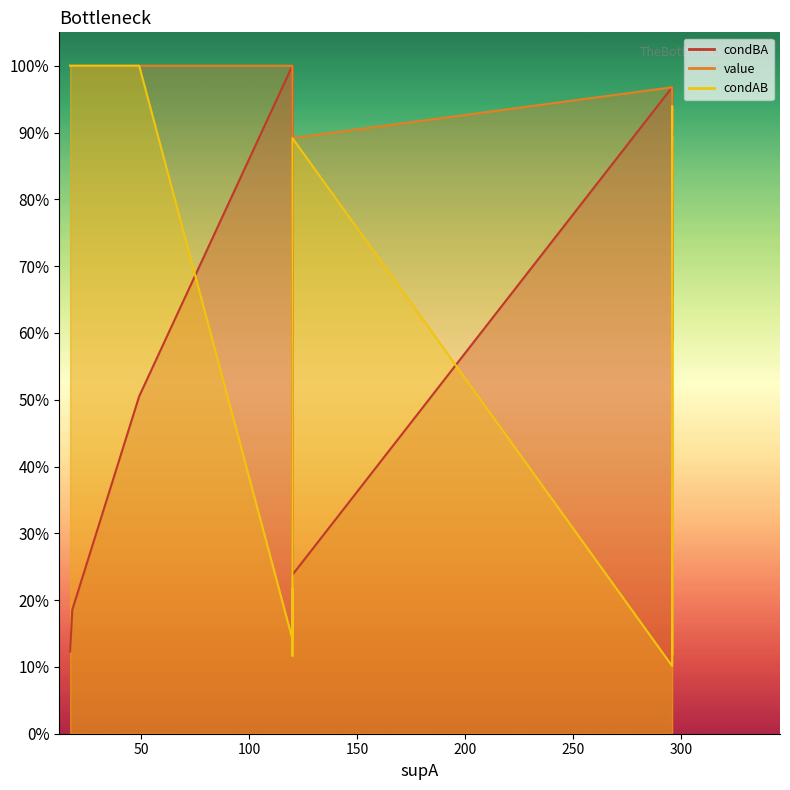

True or false: value and condAB cross at least once.

False